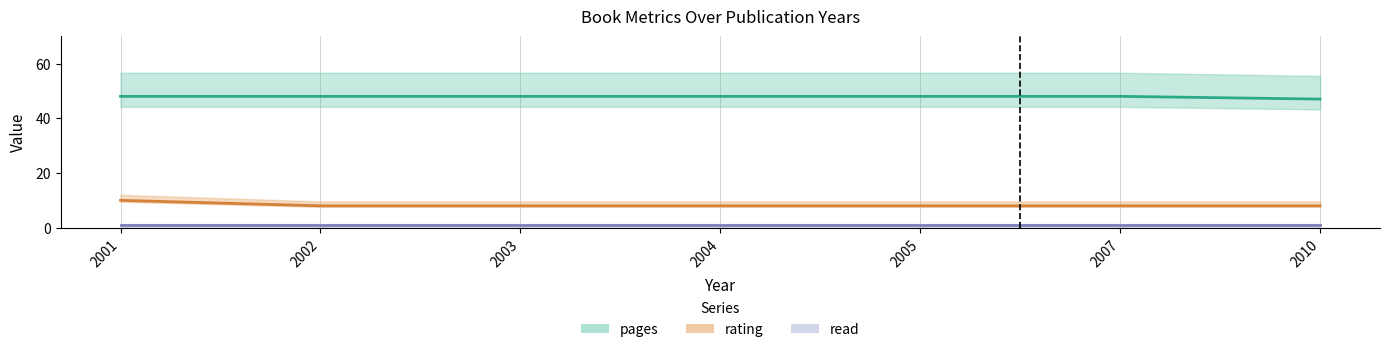

True or false: pages and rating cross at least once.

False